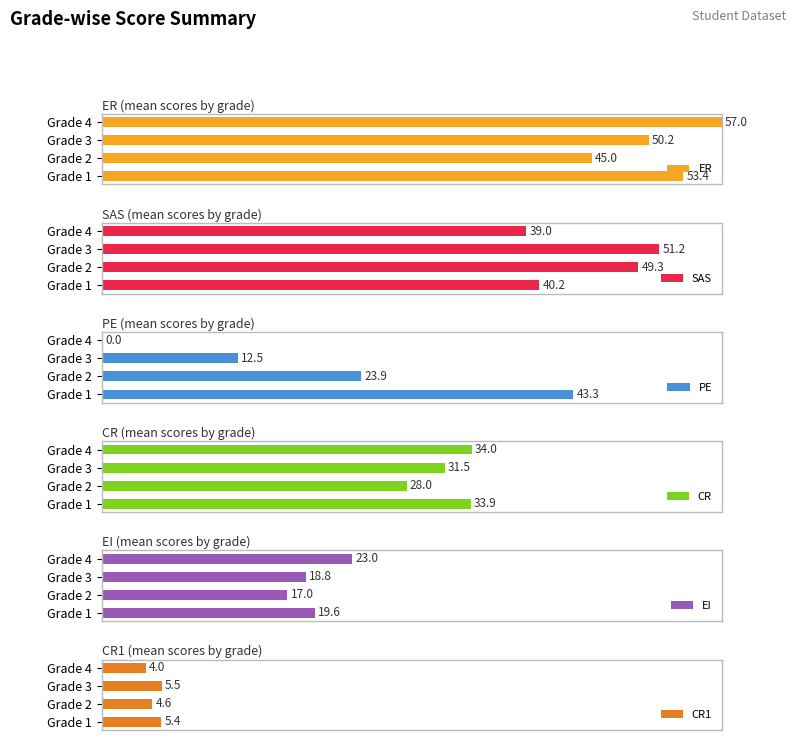

True or false: PE has a value of 118.6 at Grade 1.

False